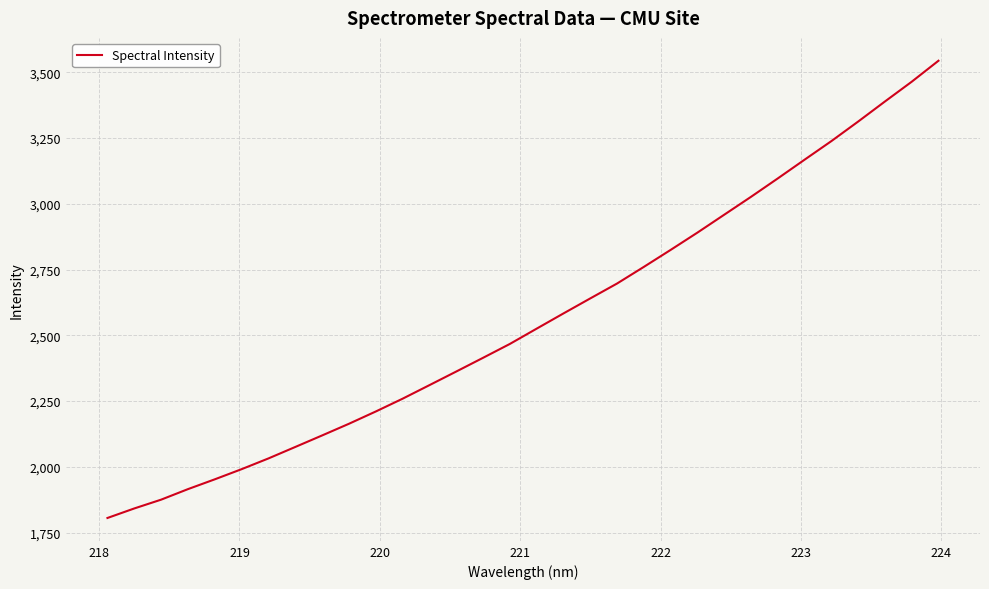

True or false: there are more than 0 points higher than both neighbors.

False